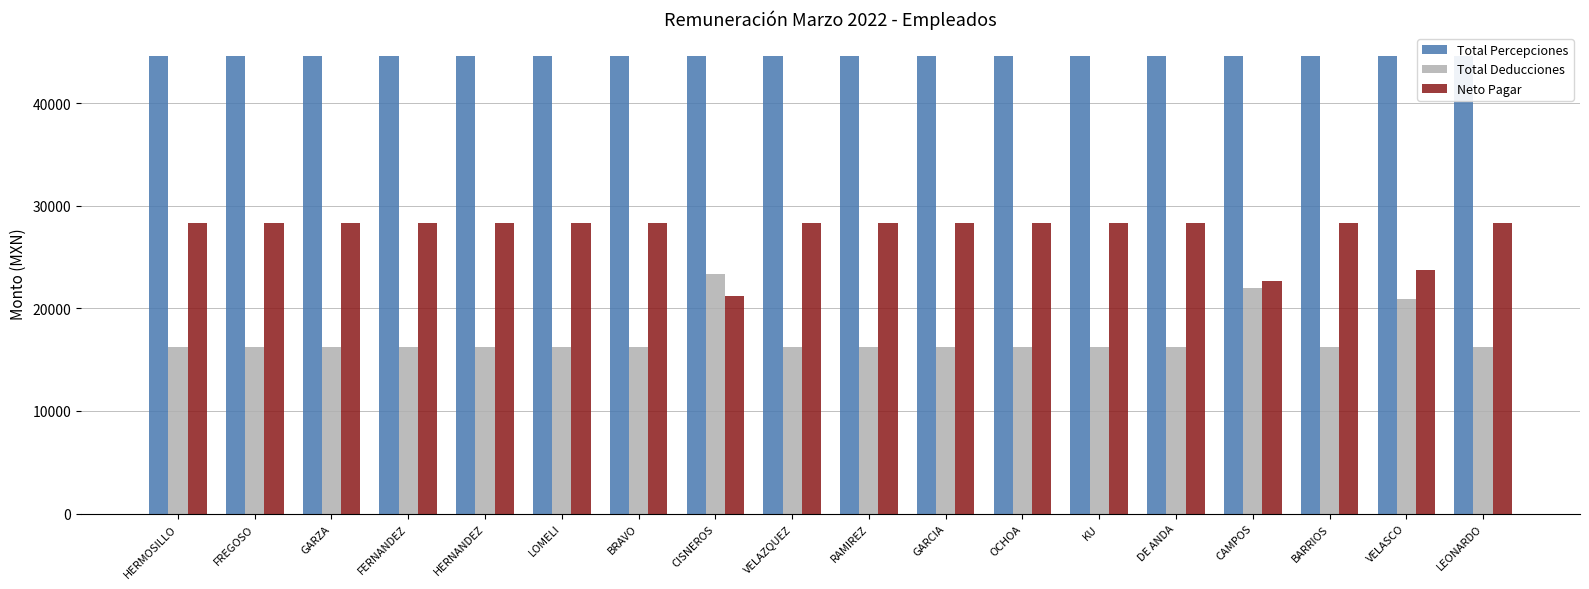

Count the number of data series in this chart.

3